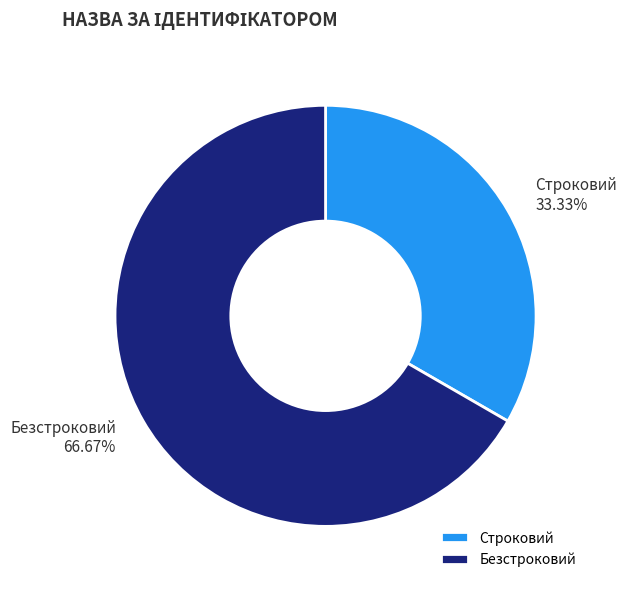

To the nearest percent, what is the difference between the largest and smallest slice percentages?

33%